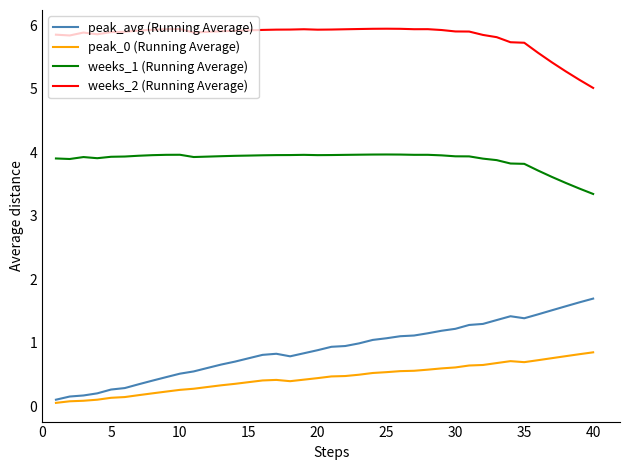

Which series has the widest spread of values?

peak_avg (Running Average)